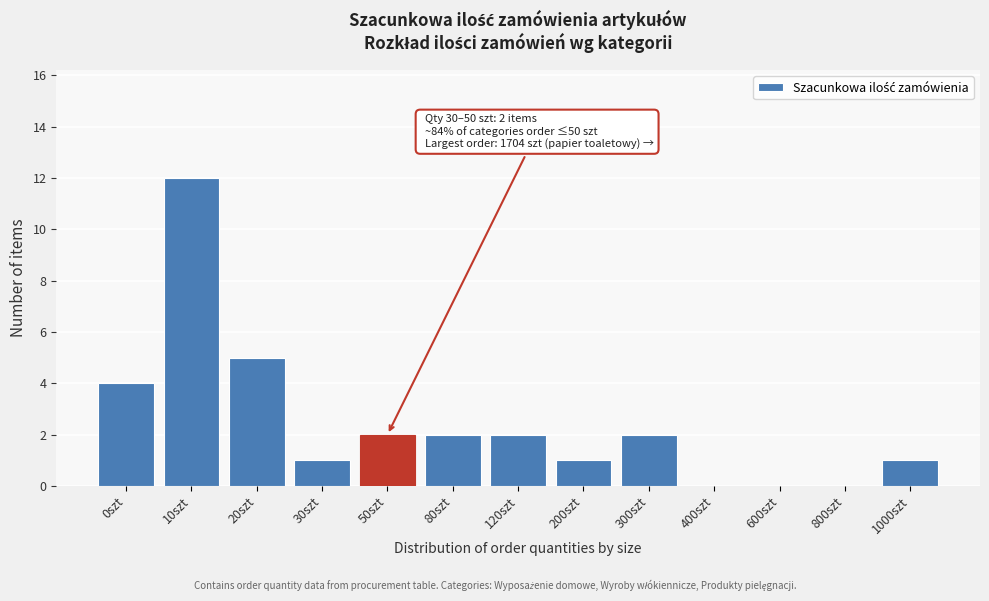

Reading left to right, transcribe all the data shown in this chart.

0szt=4	10szt=12	20szt=5	30szt=1	50szt=2	80szt=2	120szt=2	200szt=1	300szt=2	400szt=0	600szt=0	800szt=0	1000szt=1